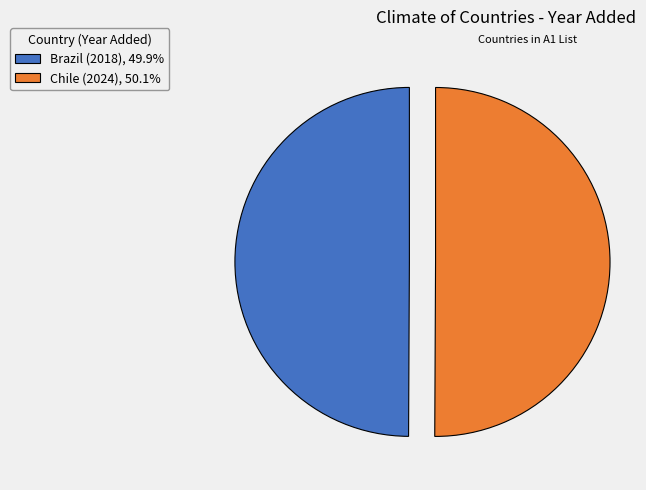

Do Chile (2024), 50.1% and Brazil (2018), 49.9% together represent more than half of the pie?

Yes